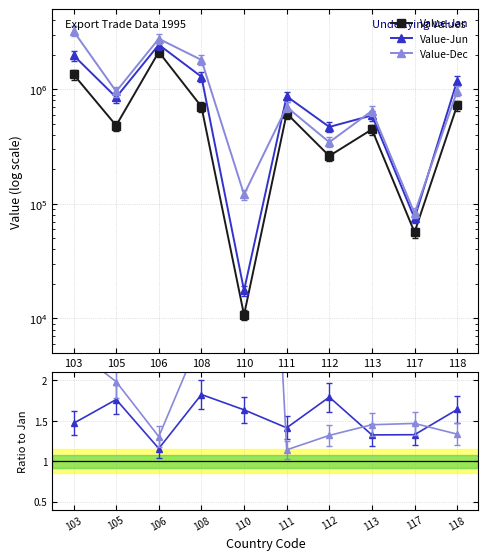

True or false: Value-Jan and Value-Dec intersect in this chart.

False